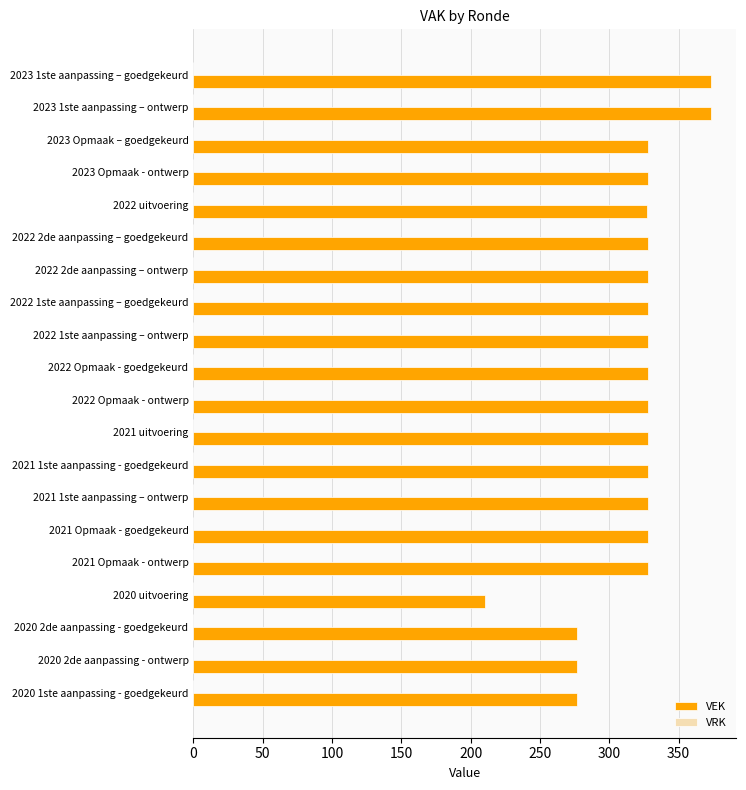

Which category has the lowest value across all series?

2020 uitvoering